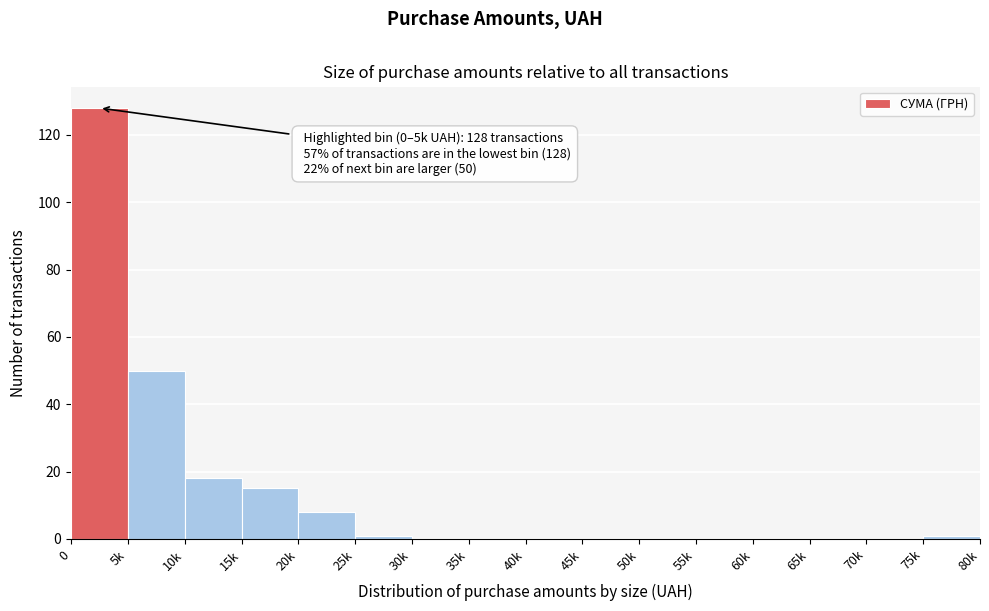

Reading right to left, list all the values displayed in this chart.

75k=1	70k=0	65k=0	60k=0	55k=0	50k=0	45k=0	40k=0	35k=0	30k=0	25k=1	20k=8	15k=15	10k=18	5k=50	0=128